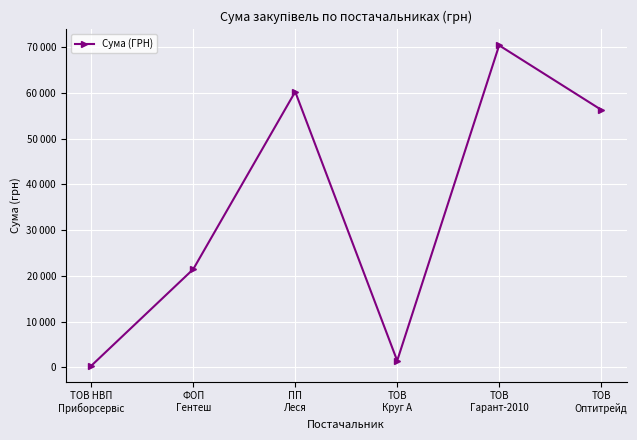

What is the difference between the values at ТОВ
Оптитрейд and ТОВ
Гарант-2010?

14063.2